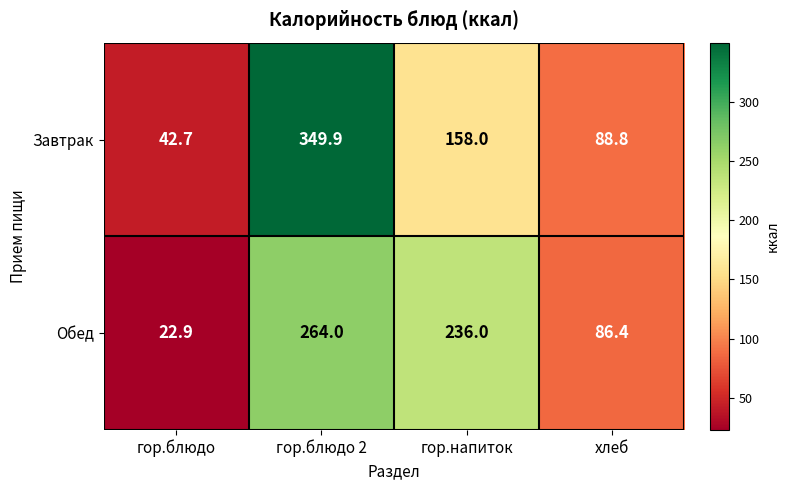

List the series in order of their overall mean, highest first.

Завтрак, Обед